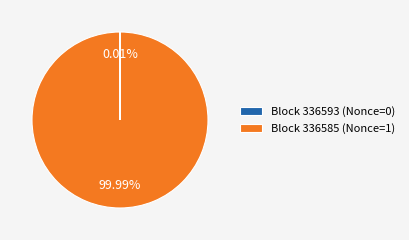

Does Block 336585 (Nonce=1) account for over 50% of the chart?

Yes